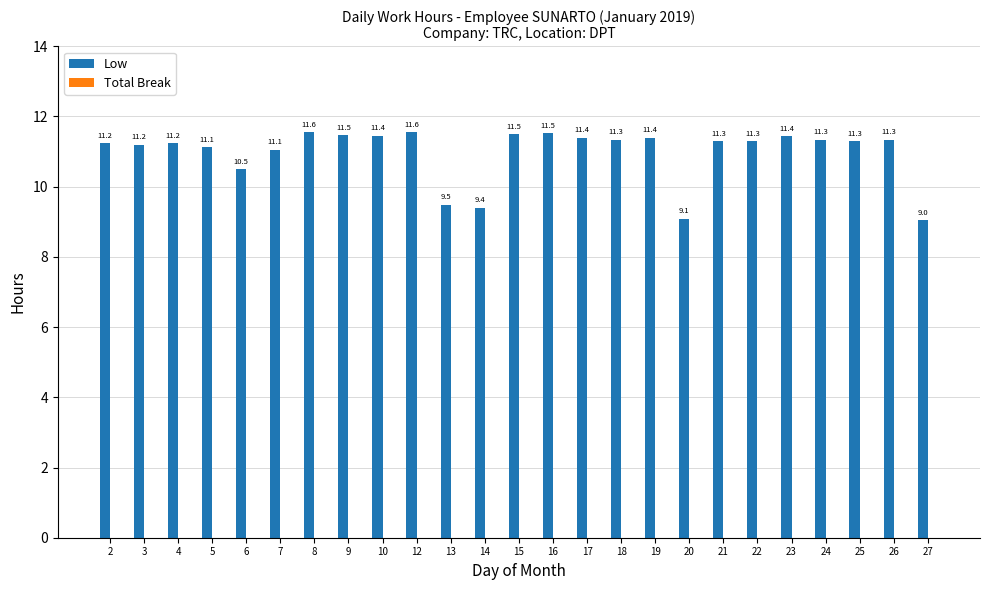

At which category does the chart reach its minimum across all series?

27